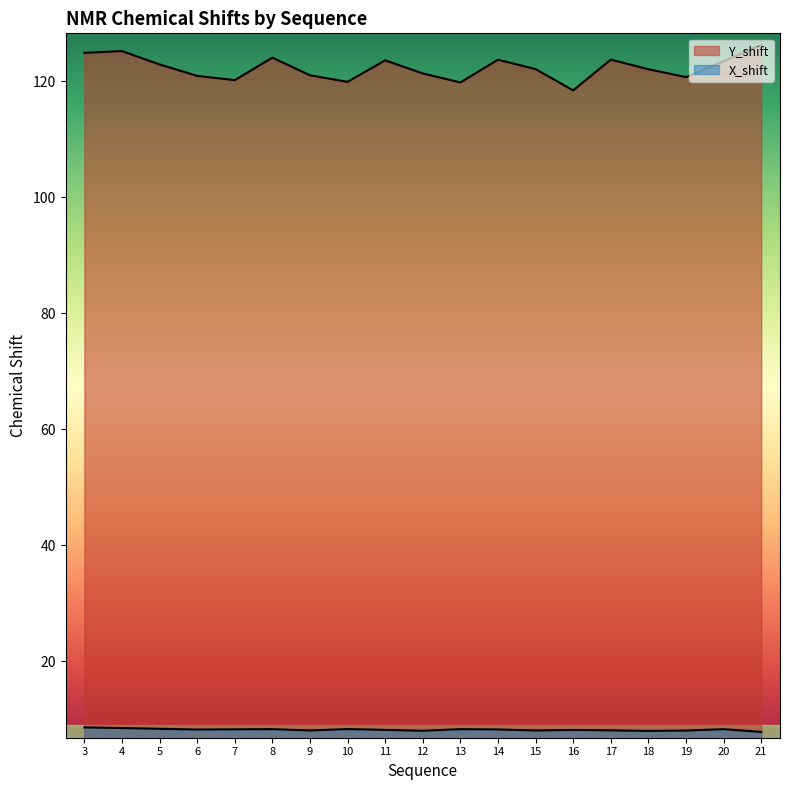

What is the smallest value displayed?

7.9